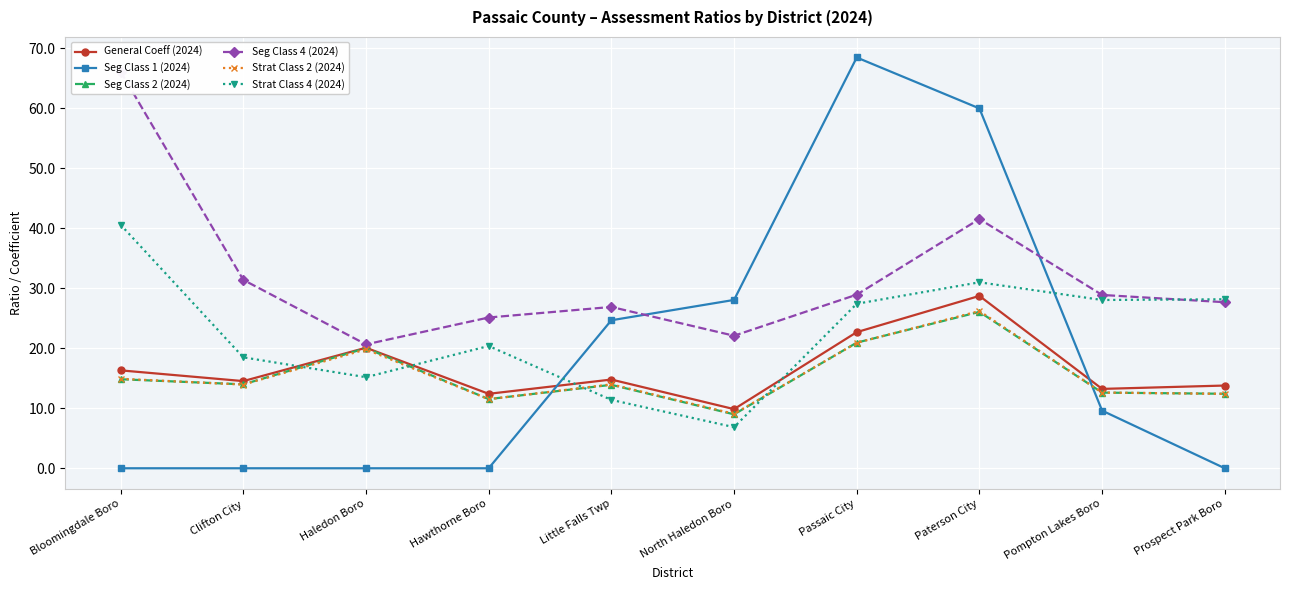

What is the sum of the Seg Class 1 (2024) values at Paterson City and Passaic City?

128.4